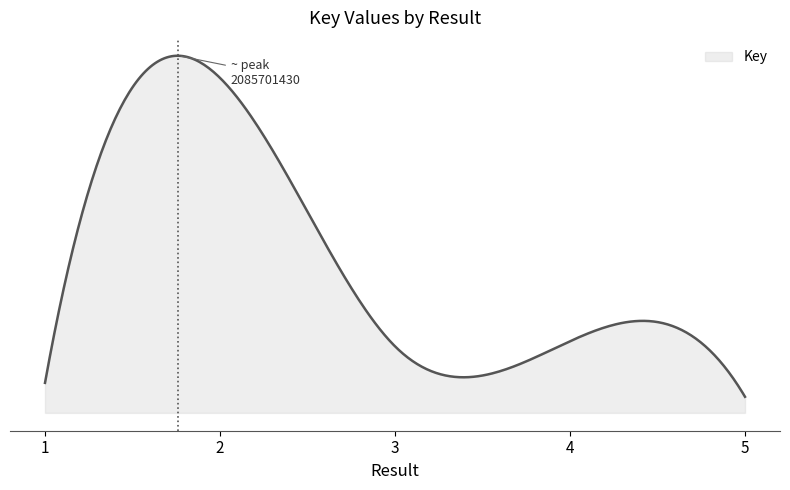

Does the chart have visible grid lines?

No